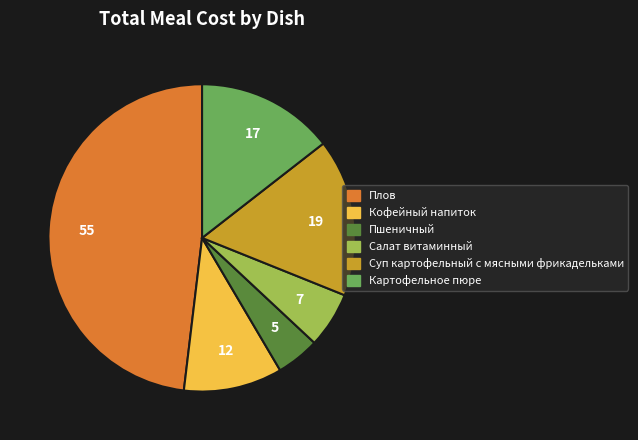

Is it true that Плов is 59% of the pie?

False